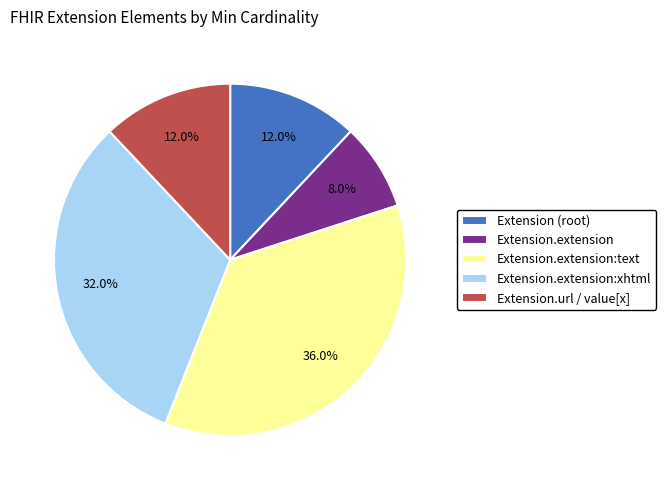

How many segments does this pie chart have?

5